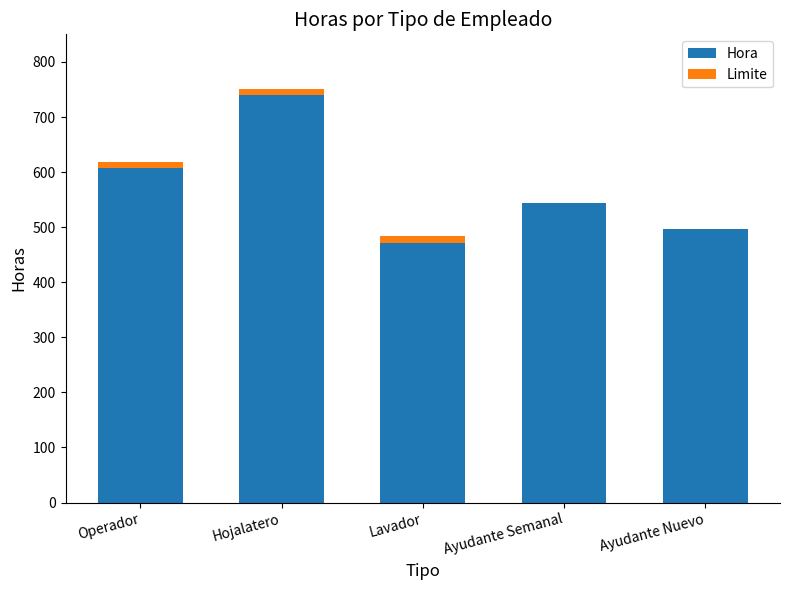

The Hora series shows 496.0 at Ayudante Nuevo. True or false?

True